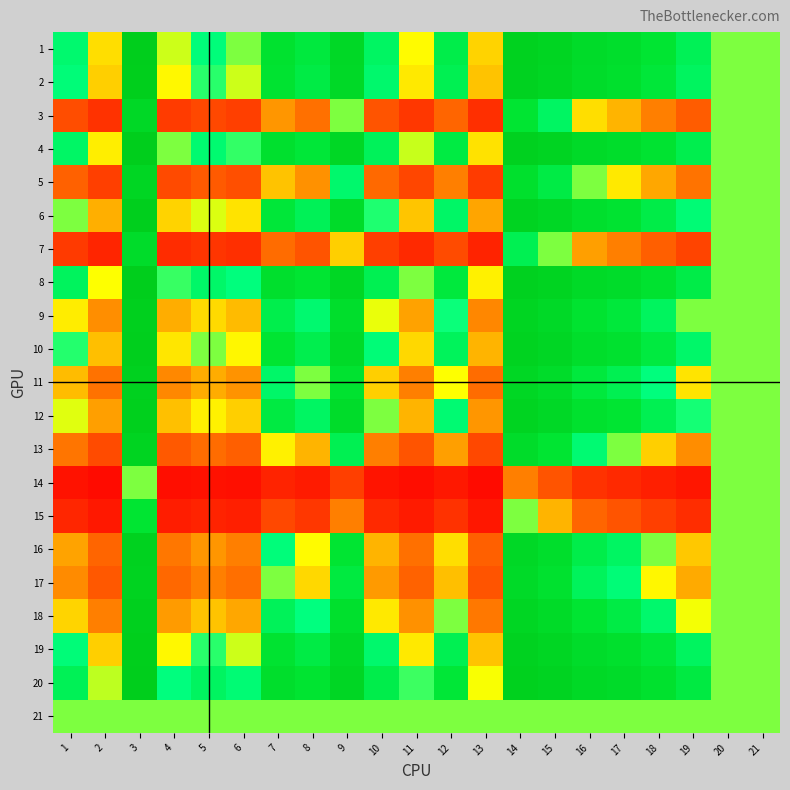

At which category does the chart reach its peak across all series?

3